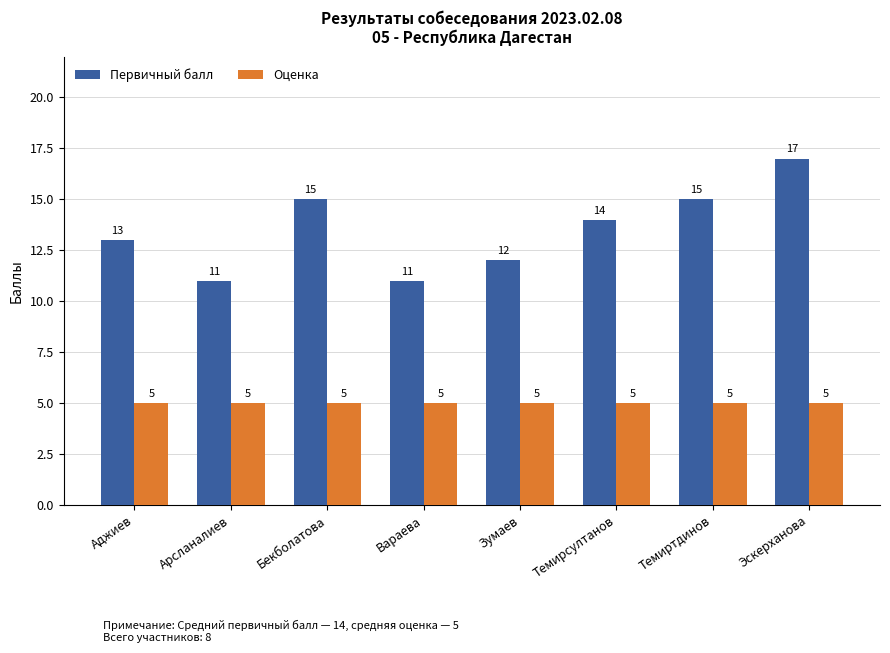

Rank the series by their average value, from lowest to highest.

Оценка, Первичный балл